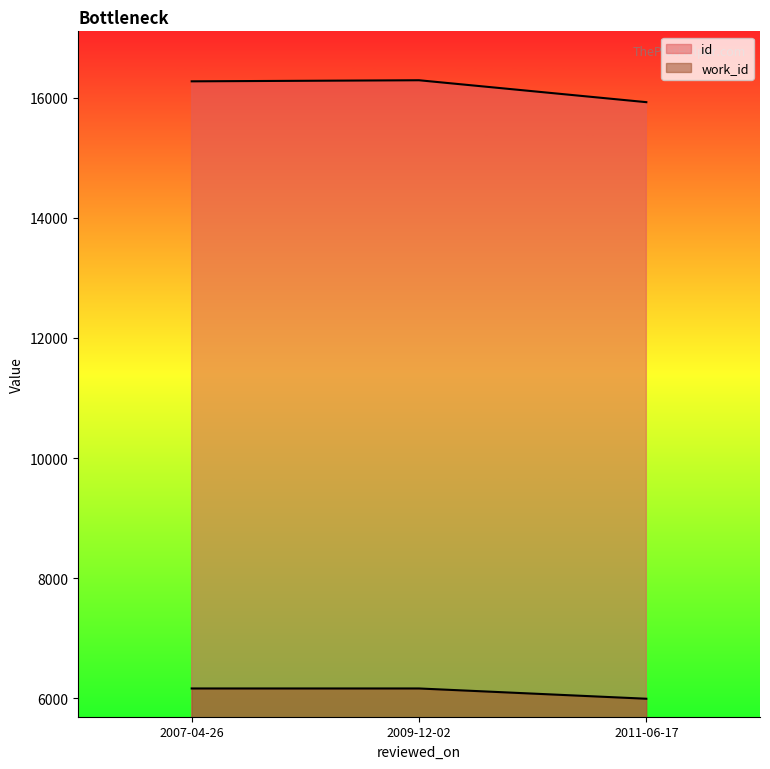

What is the spread (max minus min) of values at 2007-04-26?

10111